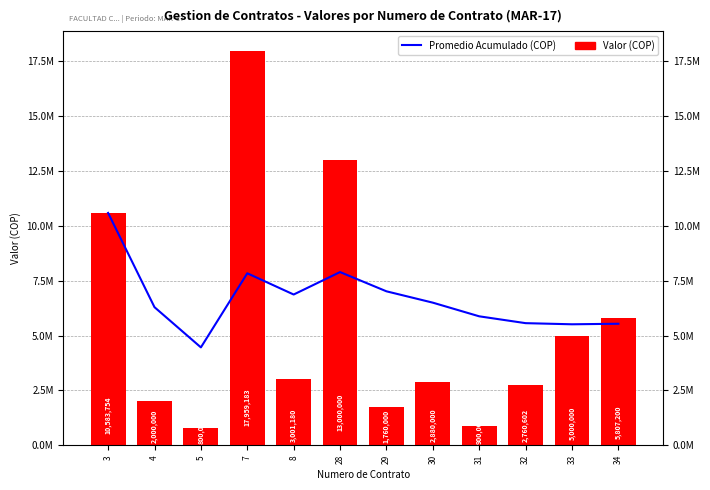

What is the maximum value shown in the chart?

17959183.0